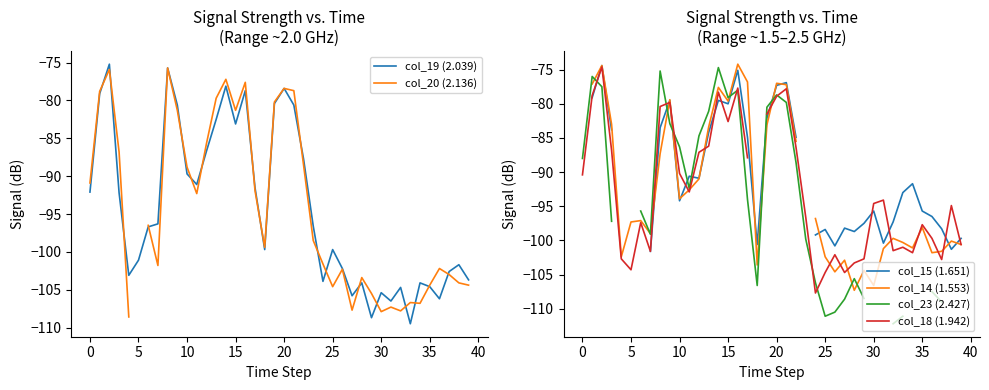

How many values in the col_19 (2.039) series are below -96?

22